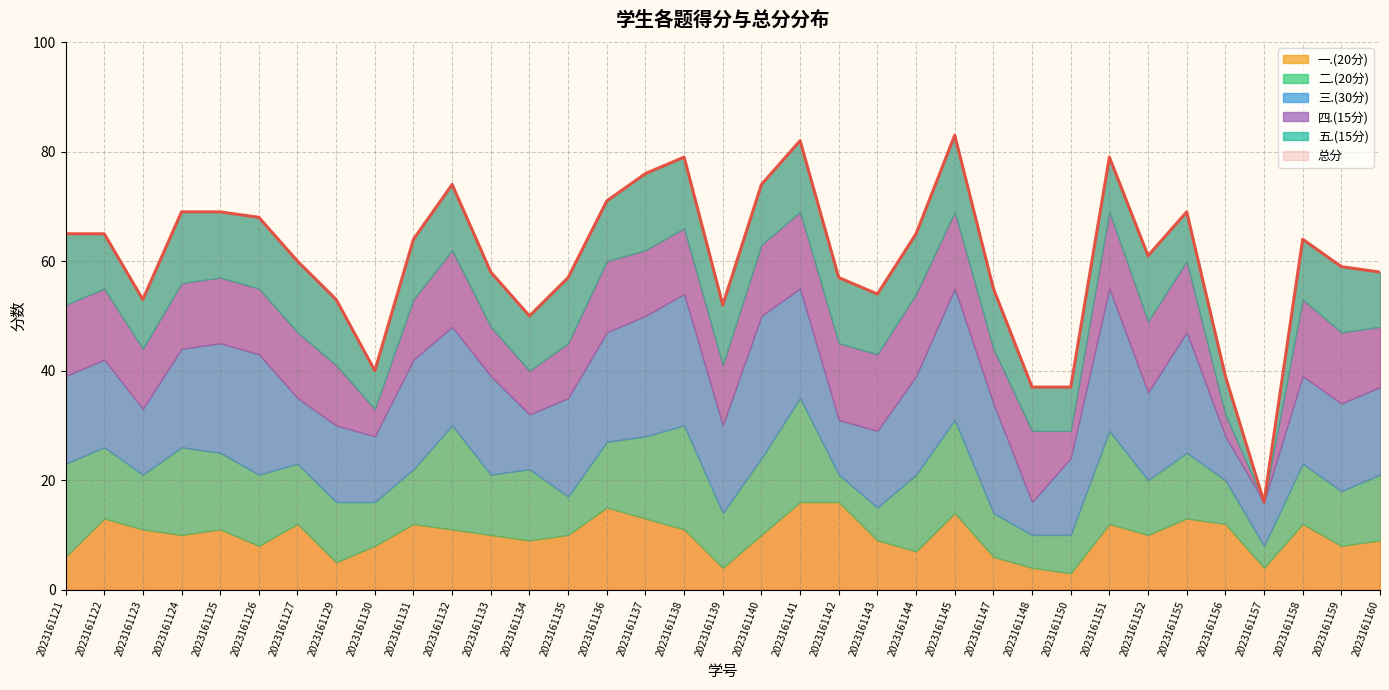

At which label does 四.(15分) reach its minimum?

2023161157